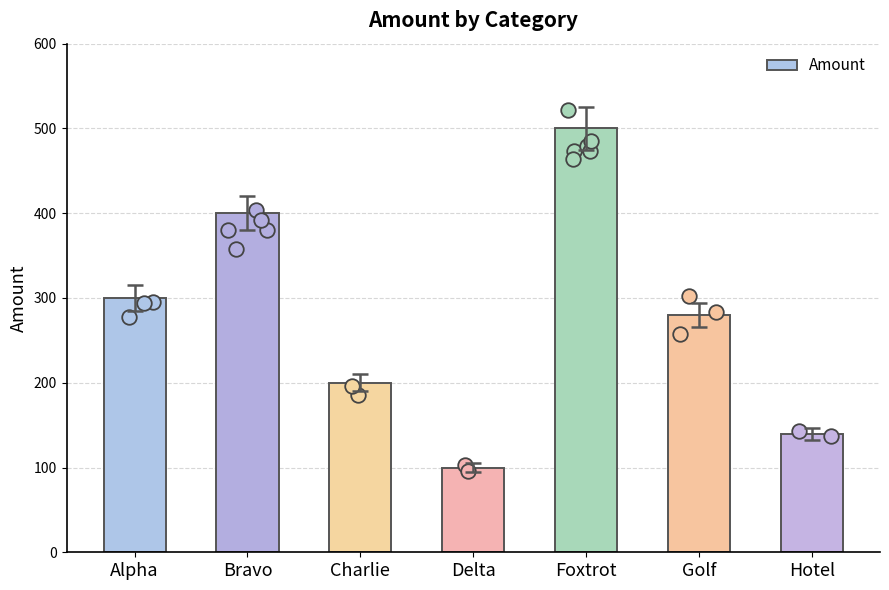

What is the change in value from Bravo to Delta?

-300